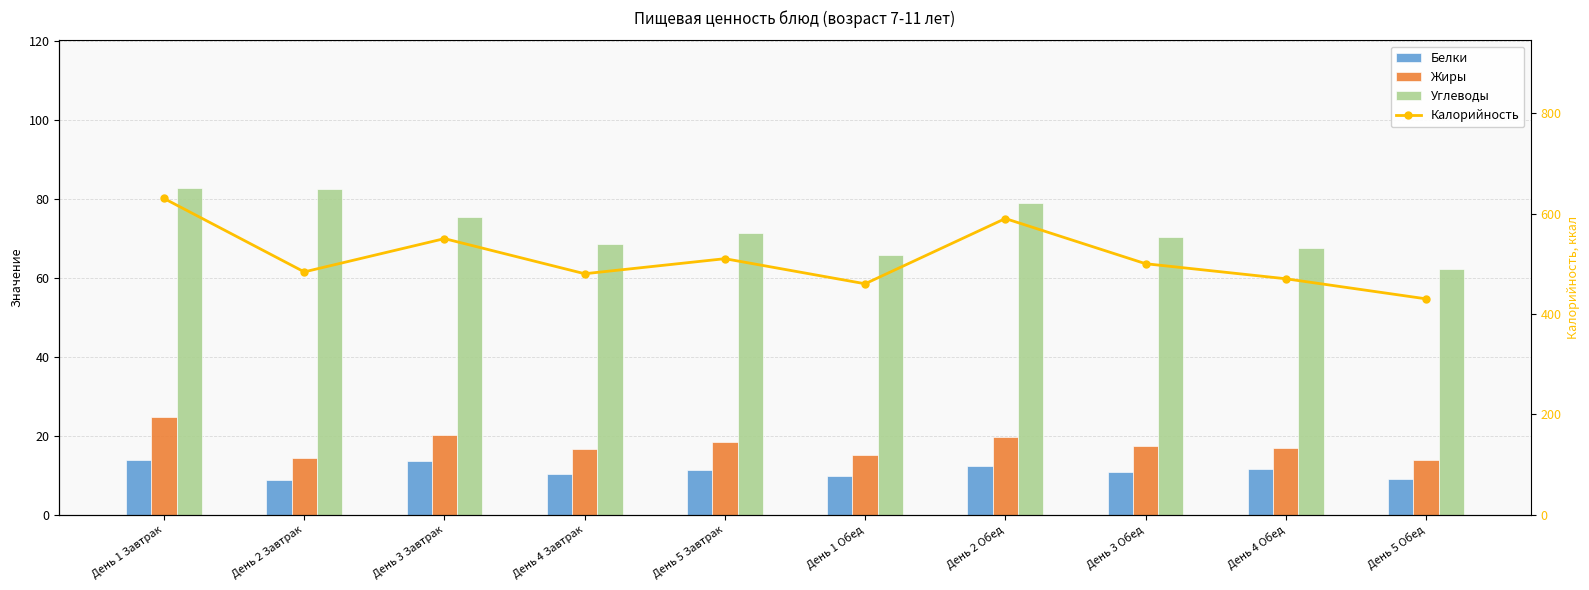

What is the greatest value displayed?

630.0